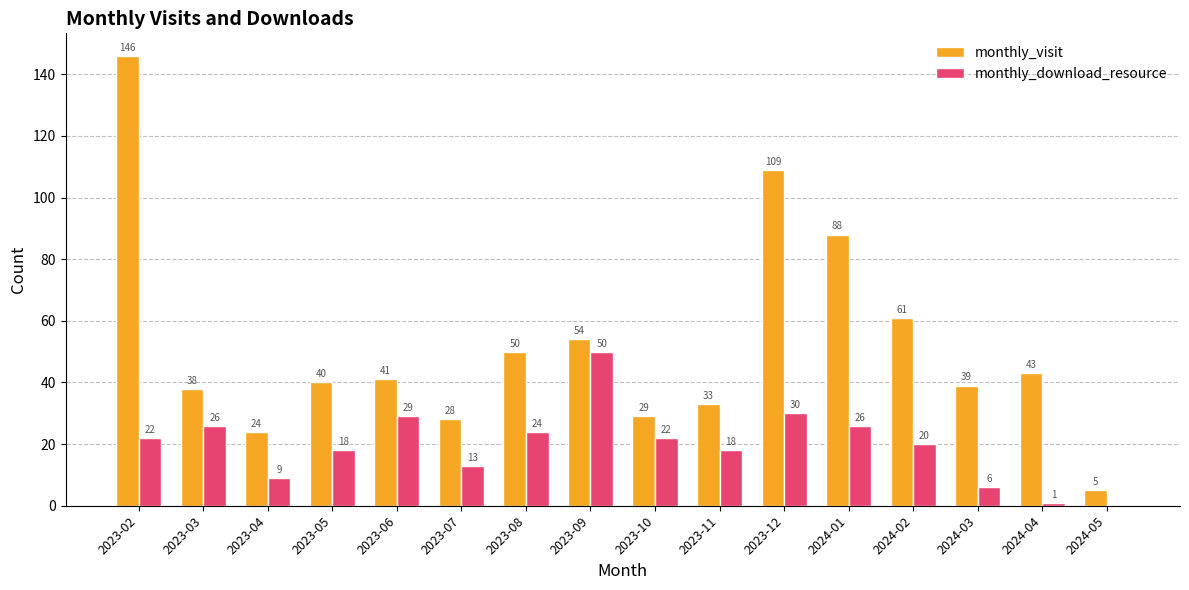

The value of monthly_download_resource at 2023-09 is 73. True or false?

False